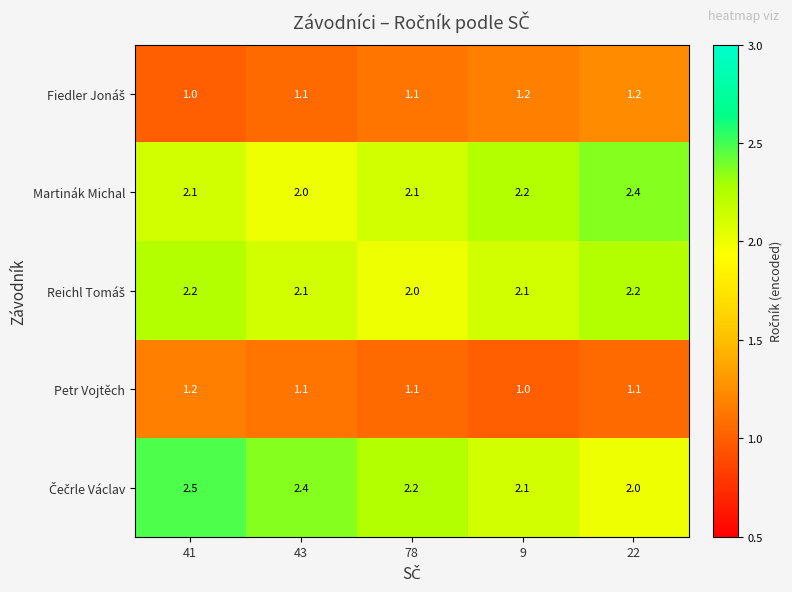

Is it true that Martinák Michal equals 2.2 at 9?

True